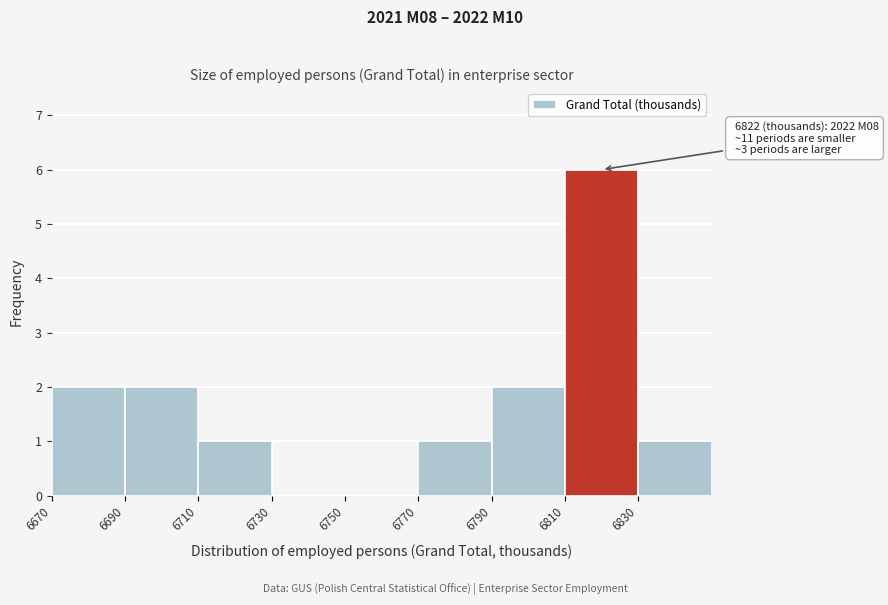

Which range on the x-axis has the tallest bar?

6810 to 6830